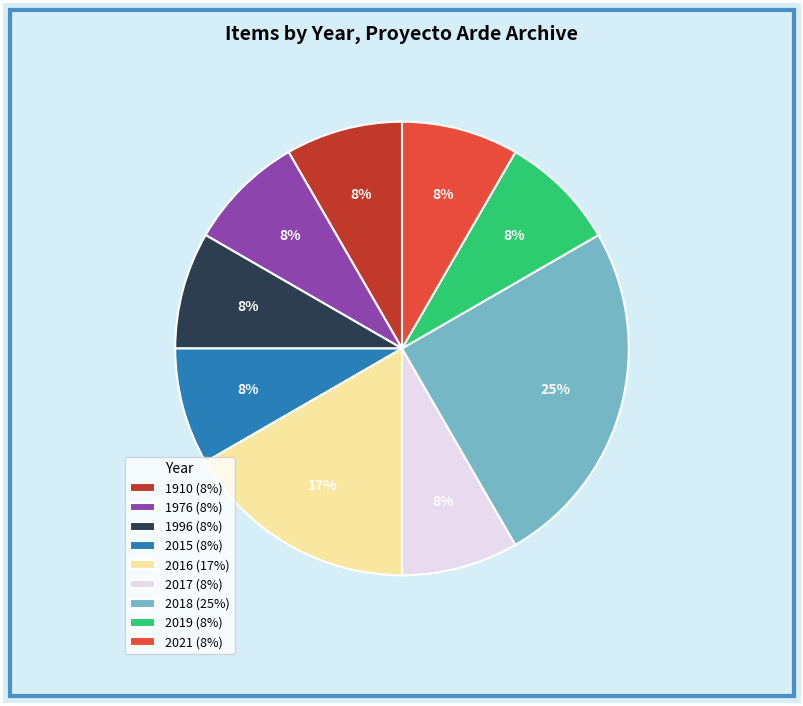

What is the largest slice in the pie chart?

2018 (25%)